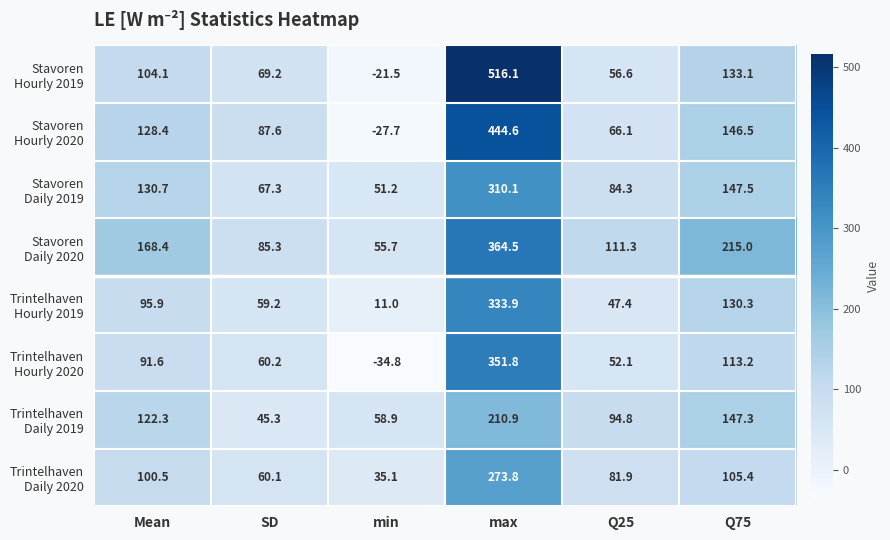

What is the spread (max minus min) of values at SD?

42.3